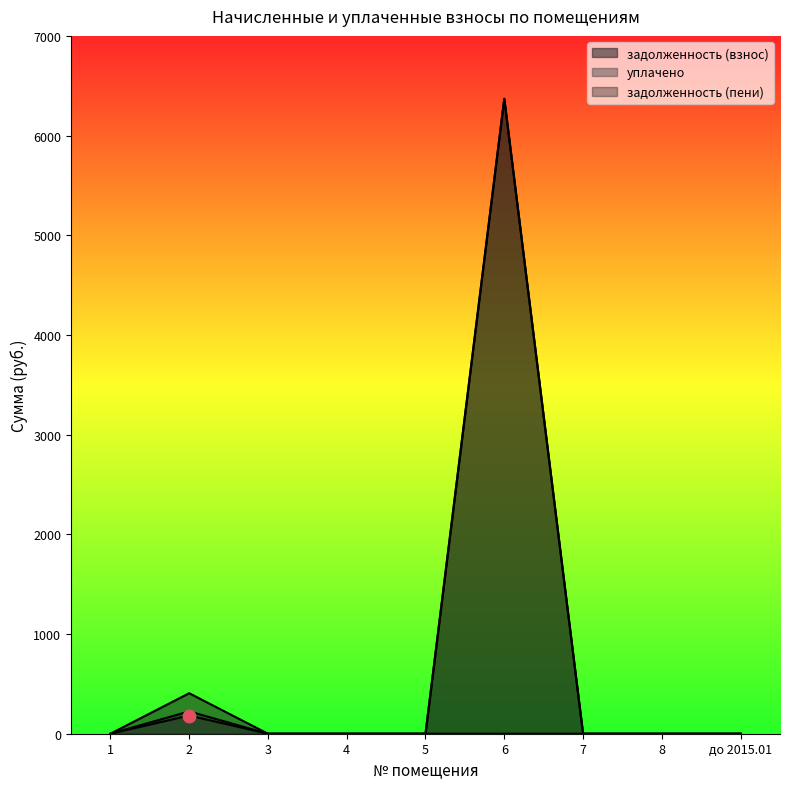

Between 6 and 7, which series saw the biggest shift?

задолженность (взнос)